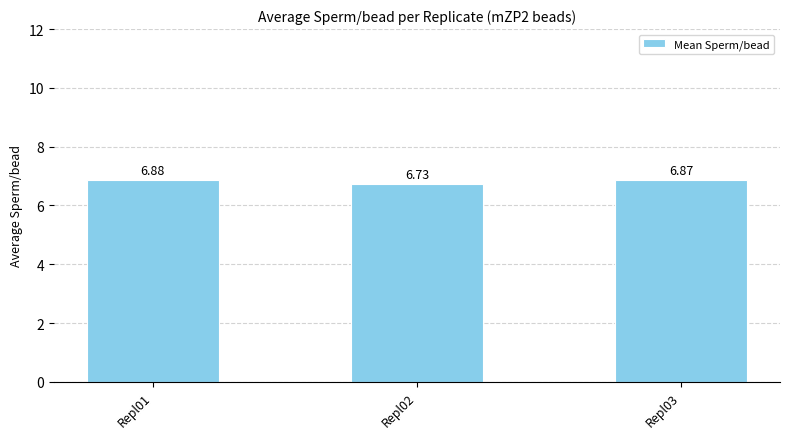

Are the bars horizontal?

No